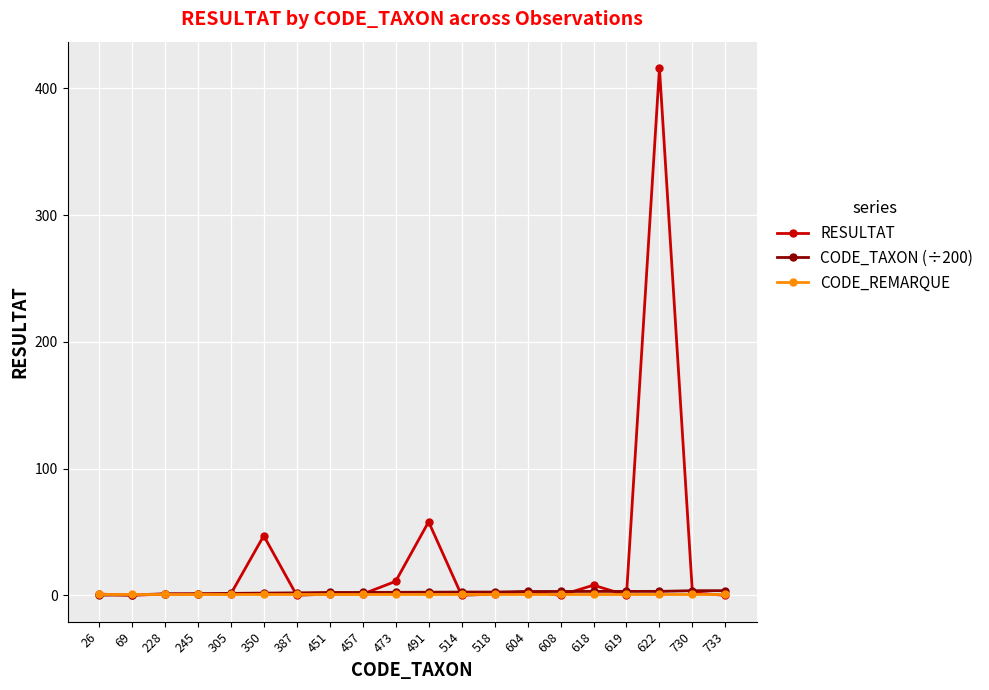

Which series has the widest spread of values?

RESULTAT